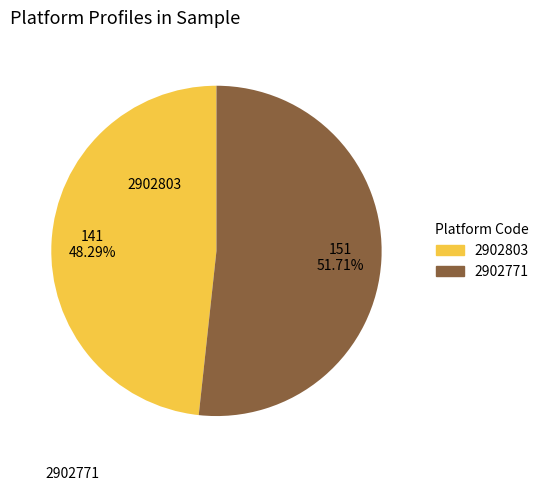

What is the change in value from 2902803 to 2902771?

+10